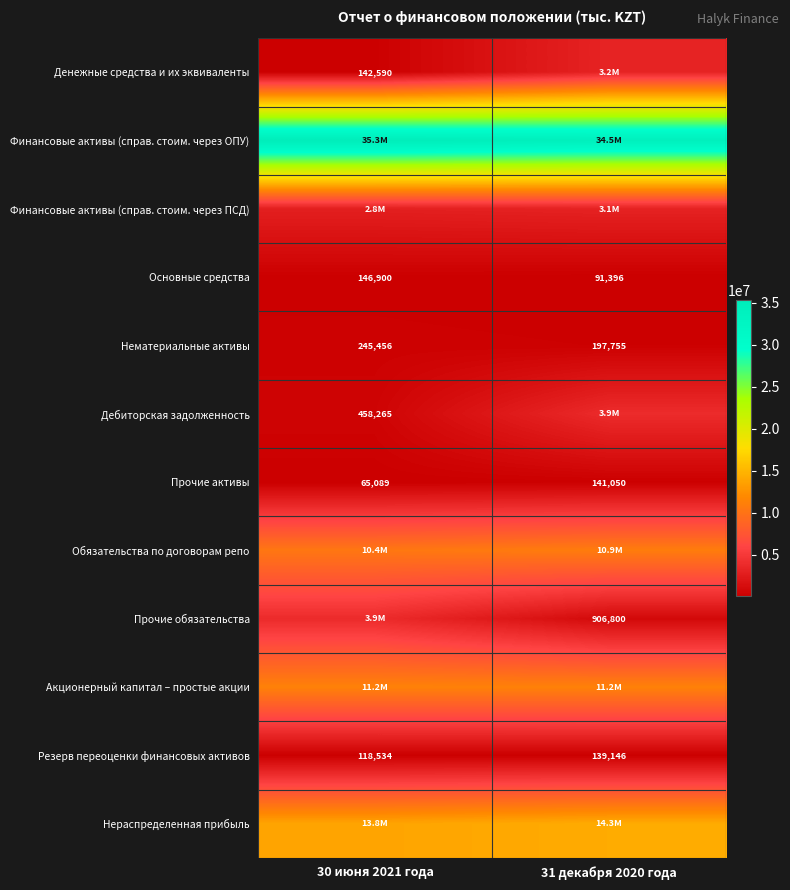

What is the difference between the Резерв переоценки финансовых активов values at 31 декабря 2020 года and 30 июня 2021 года?

20612